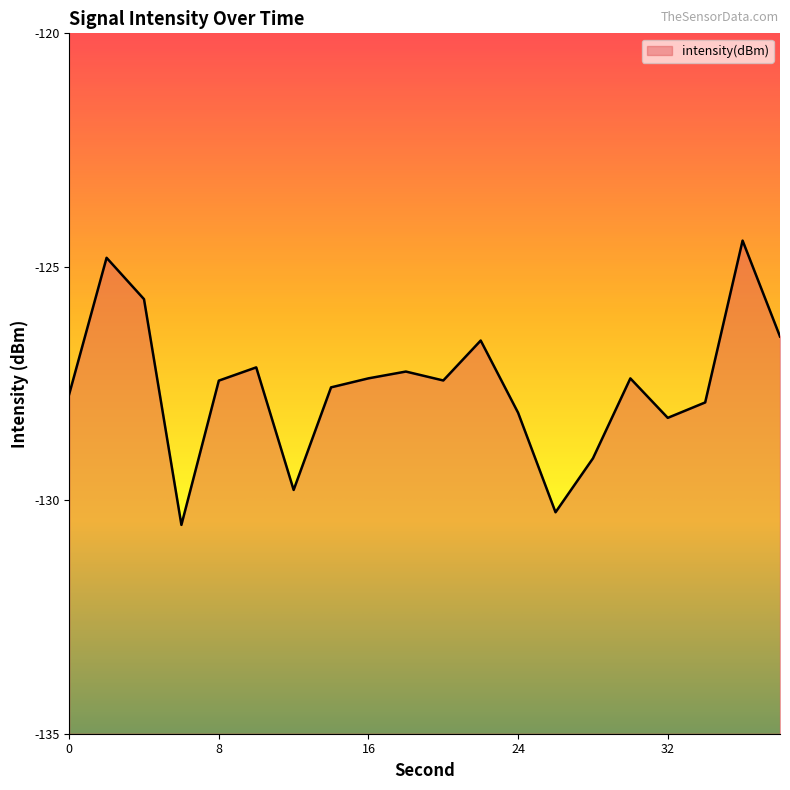

The value at 4 is -125.7. True or false?

True